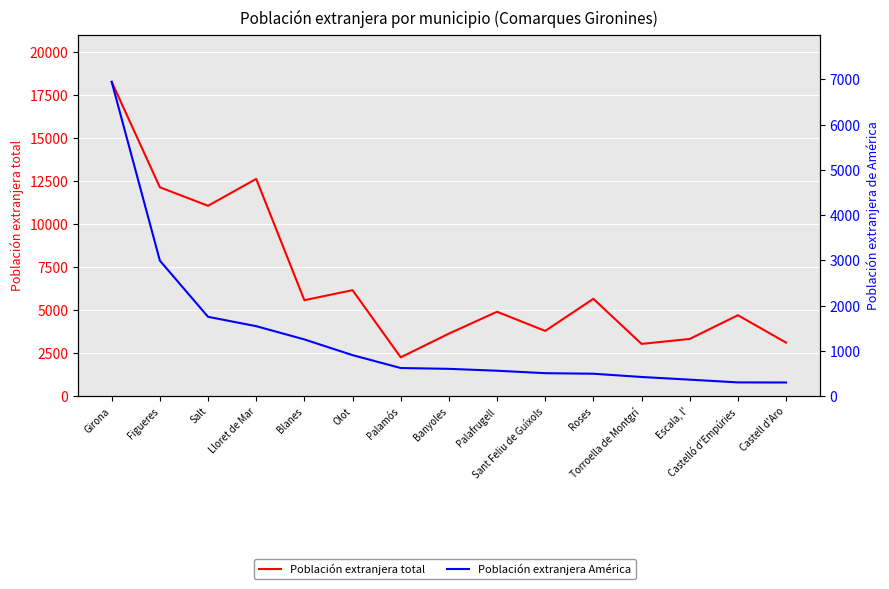

At which category is the sum across all series the highest?

Girona